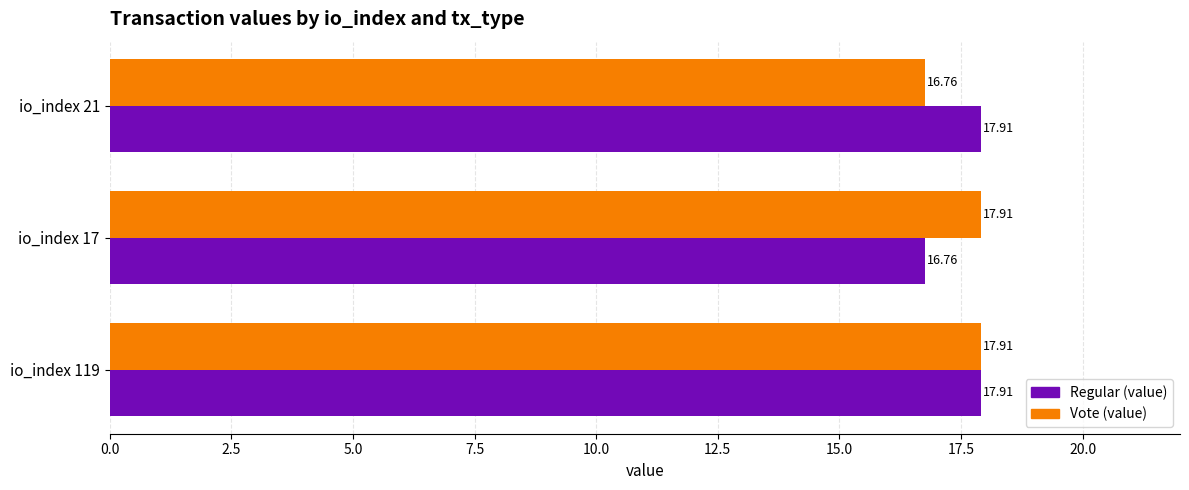

Which series changed the most between io_index 119 and io_index 17?

Regular (value)